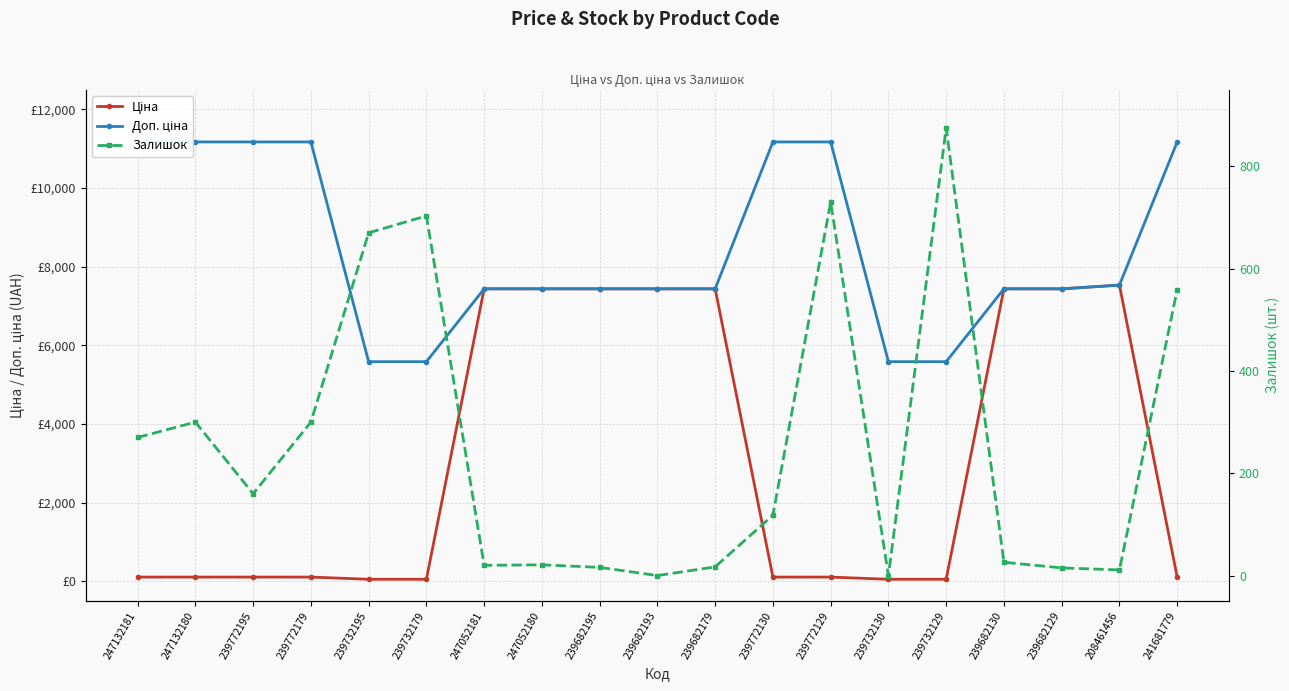

What is the label of the 4th point from the right?

239682130